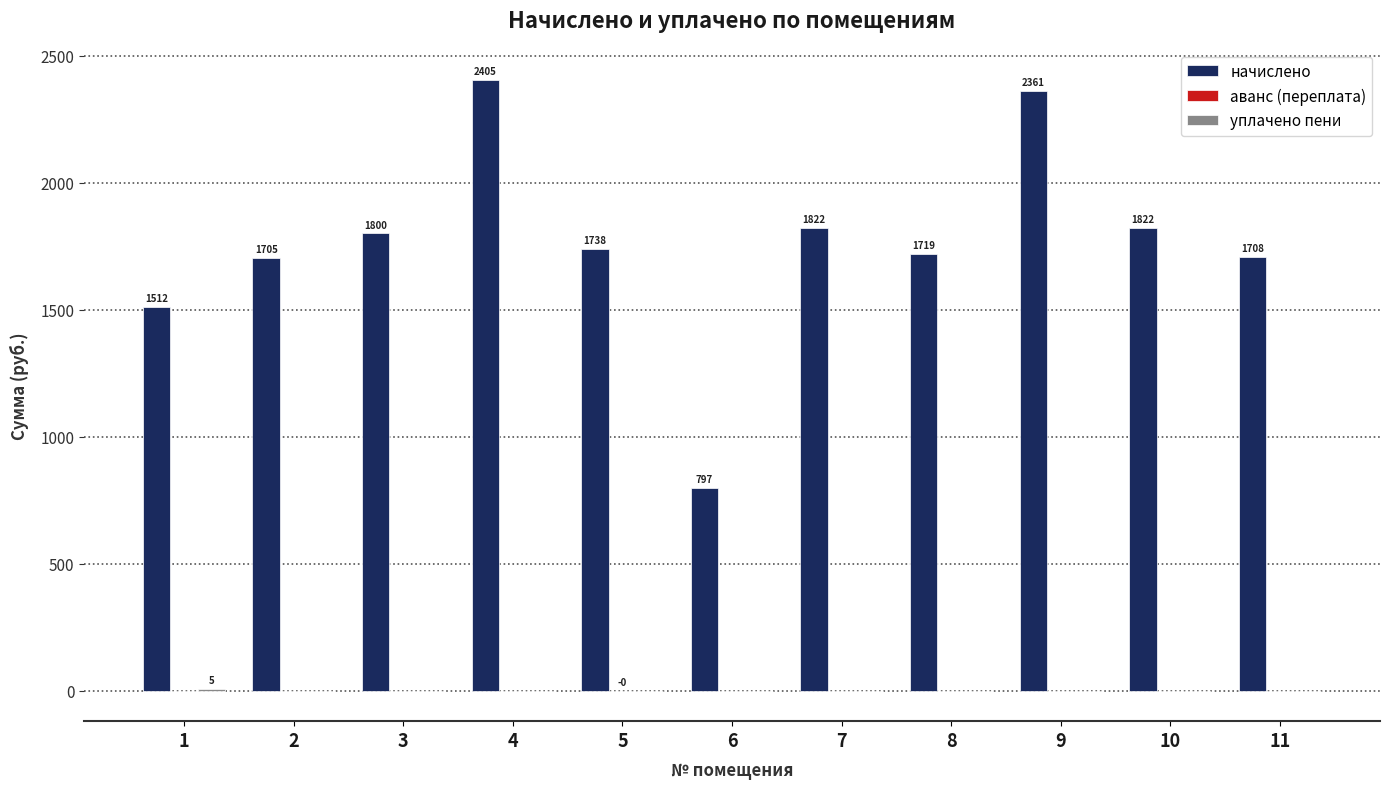

How many series are shown in this chart?

3